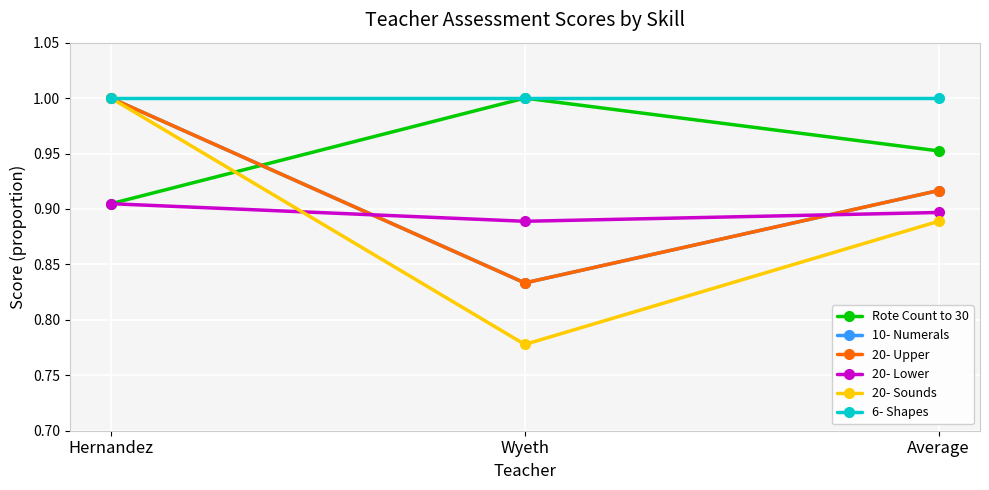

True or false: 20- Upper has a value of 1.3 at Wyeth.

False